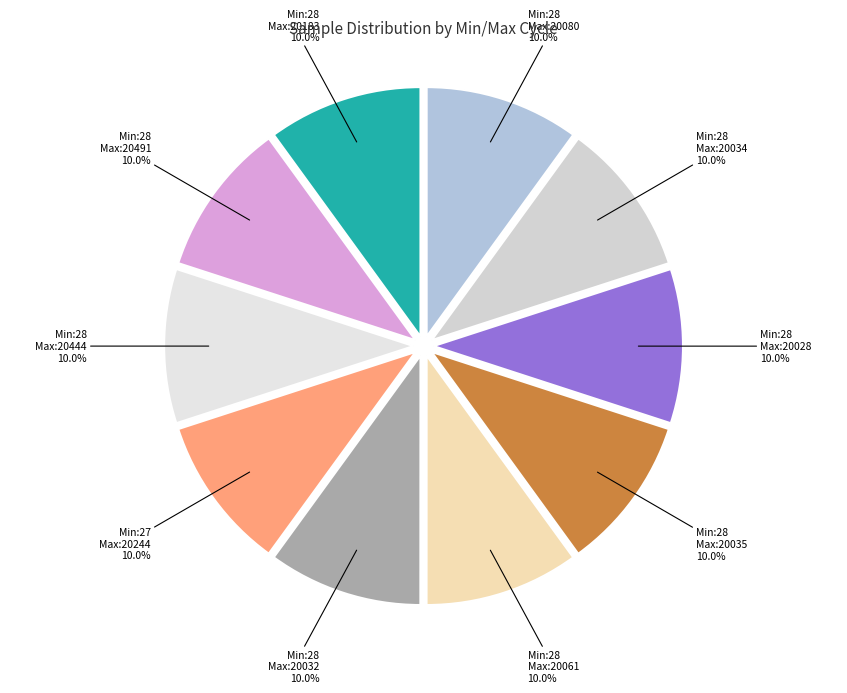

Is there a majority slice in this chart?

No